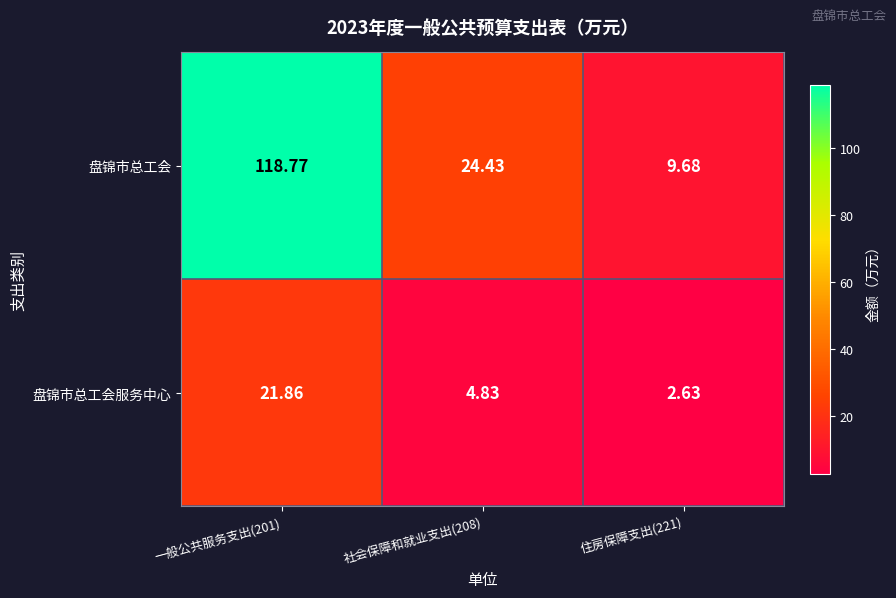

Is the value of 盘锦市总工会服务中心 at 一般公共服务支出(201) greater than the value of 盘锦市总工会 at 社会保障和就业支出(208)?

No